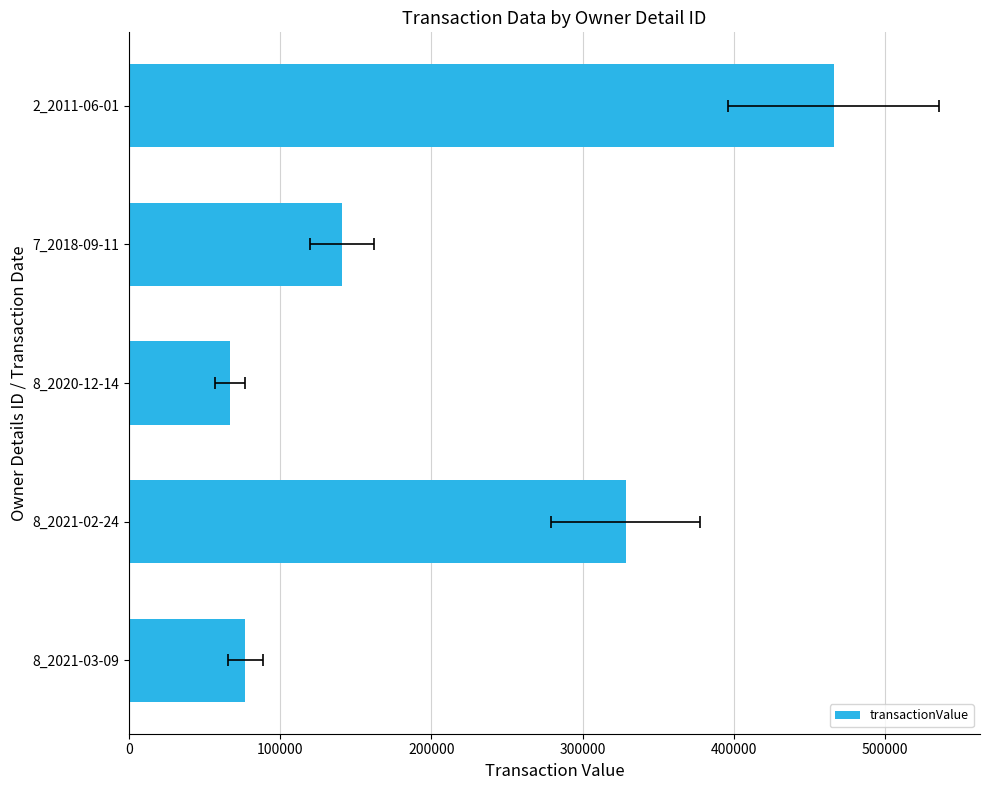

What is the average value?

215898